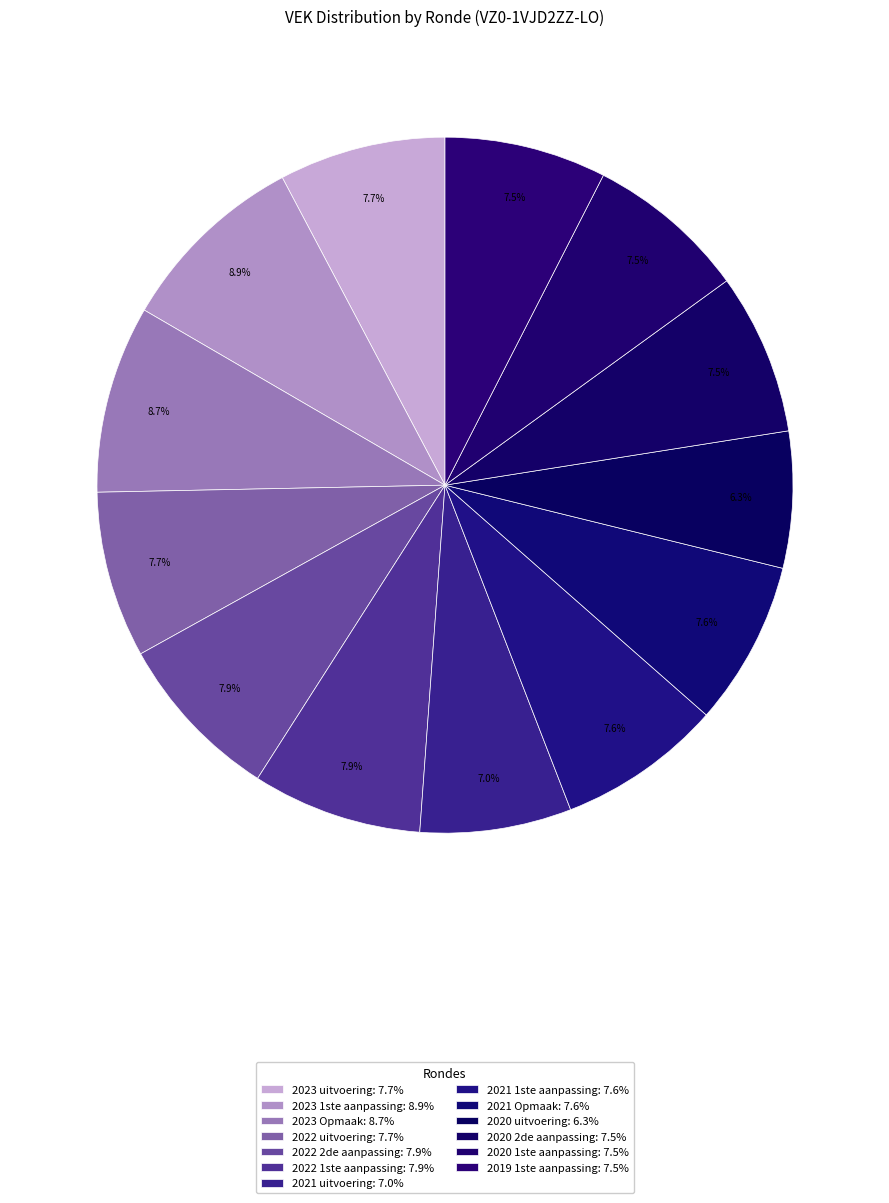

Is there a majority slice in this chart?

No